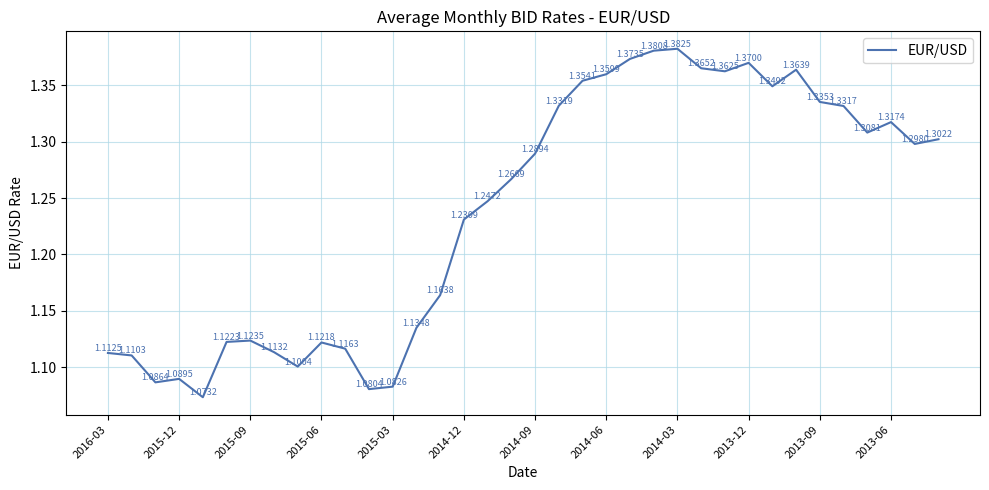

Does the chart have visible grid lines?

Yes